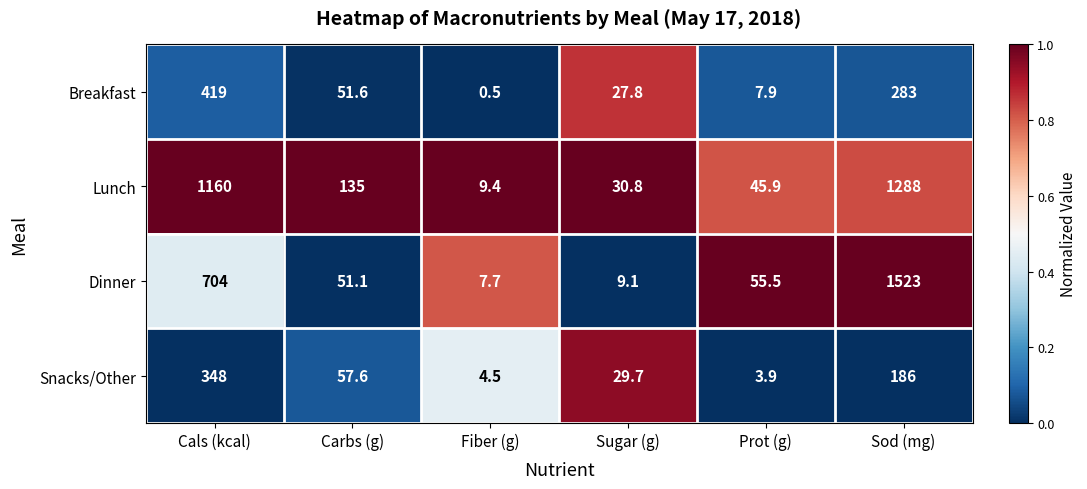

What is the difference between the highest and lowest values at Sod (mg)?

1337.0